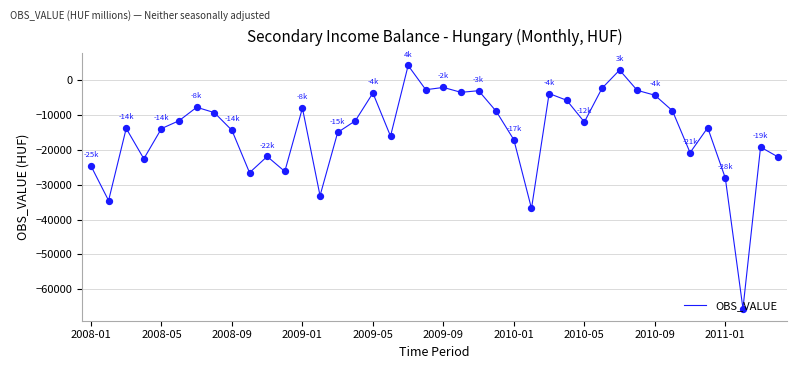

What is the smallest value displayed?

-65466.2